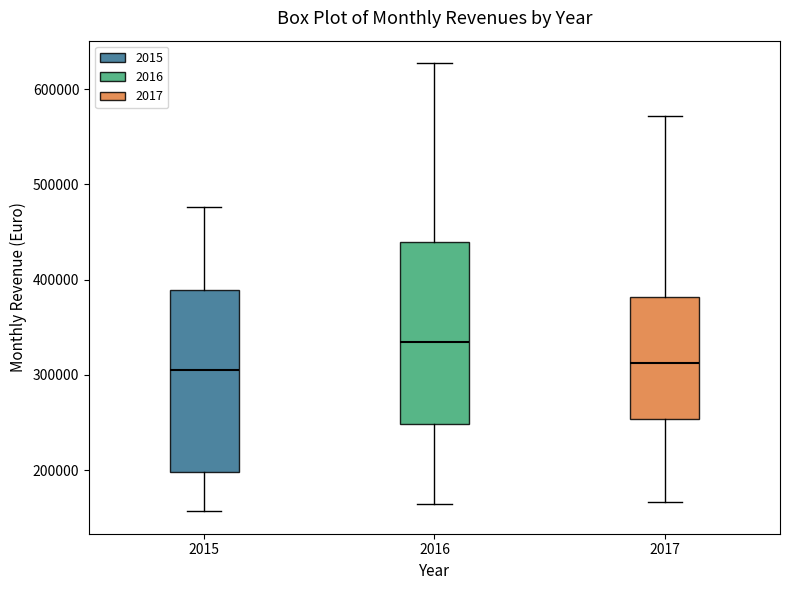

Reading left to right, transcribe this box plot: for each box, give where its median line is, the range the box spans, and where its two whiskers end, as read against the y-axis. The values are not printed on the chart, so give them approximately, as read against the axis.

2015: median 300000, box 200000 to 390000, whiskers 160000 to 480000
2016: median 330000, box 250000 to 440000, whiskers 160000 to 630000
2017: median 310000, box 250000 to 380000, whiskers 170000 to 570000